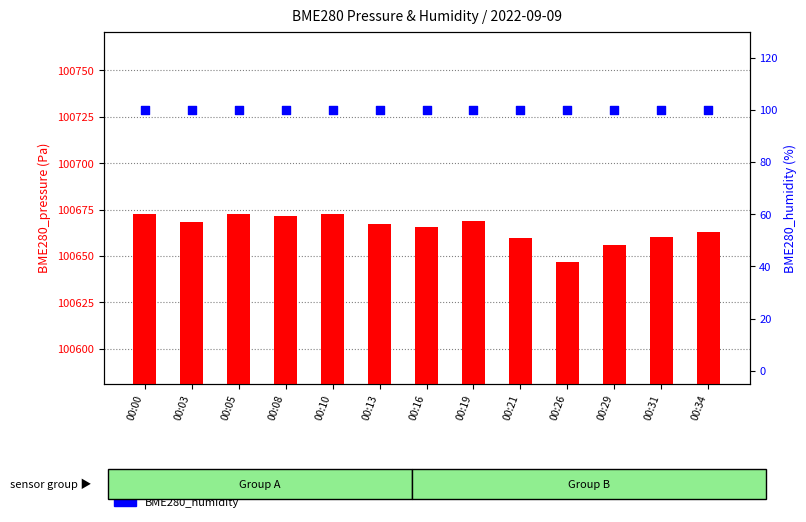

Which series reaches the minimum Y coordinate?

BME280_humidity